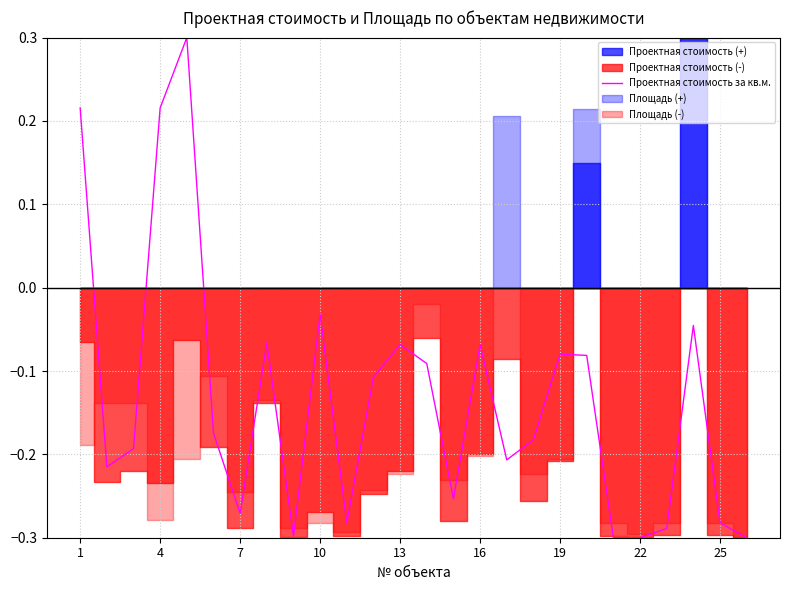

The value of Проектная стоимость за кв.м. at 25 is -0.1. True or false?

False